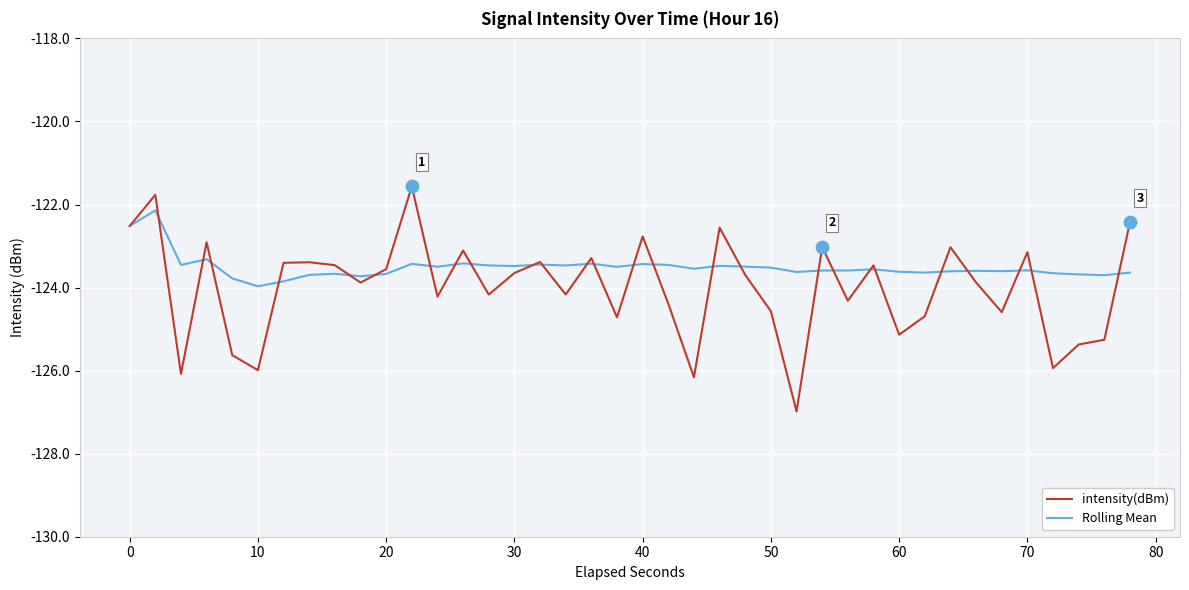

What are all the series names shown in the legend?

intensity(dBm), Rolling Mean